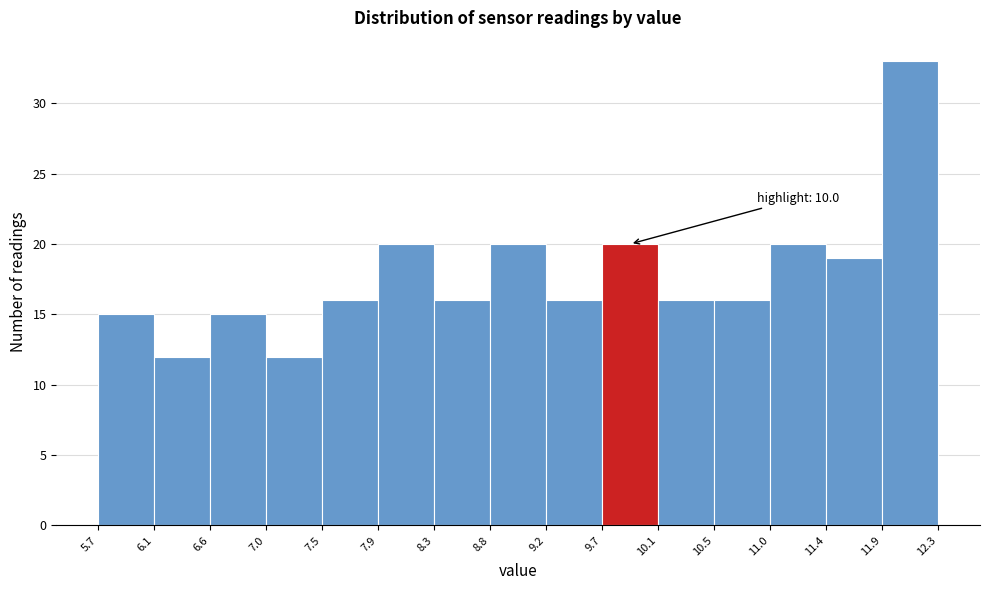

Over which range of the x-axis is the bar tallest?

11.9 to 12.3